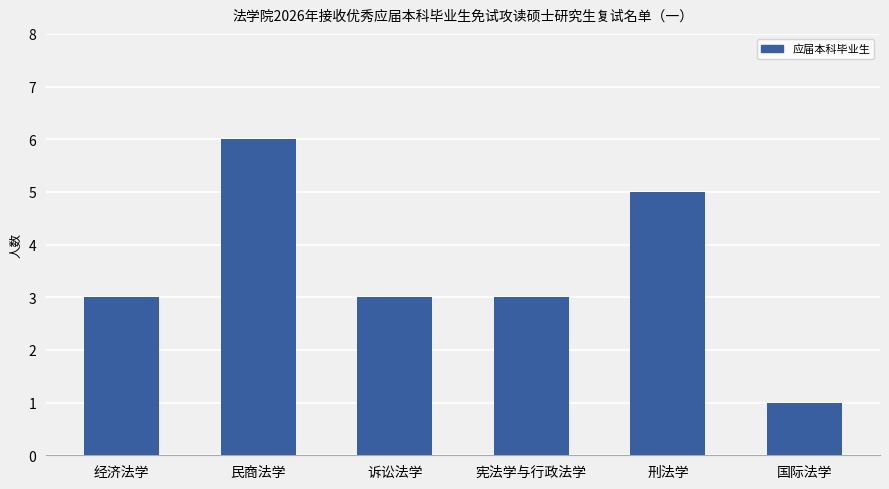

What is the difference between the values at 民商法学 and 经济法学?

3